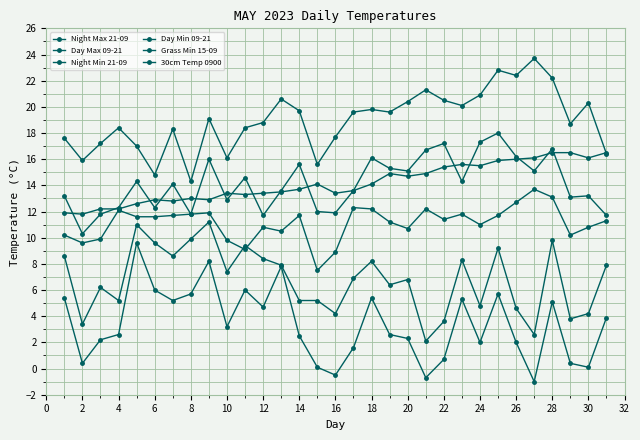

What is the value of the Night Min 21-09 point at the 1st from the left?

8.6